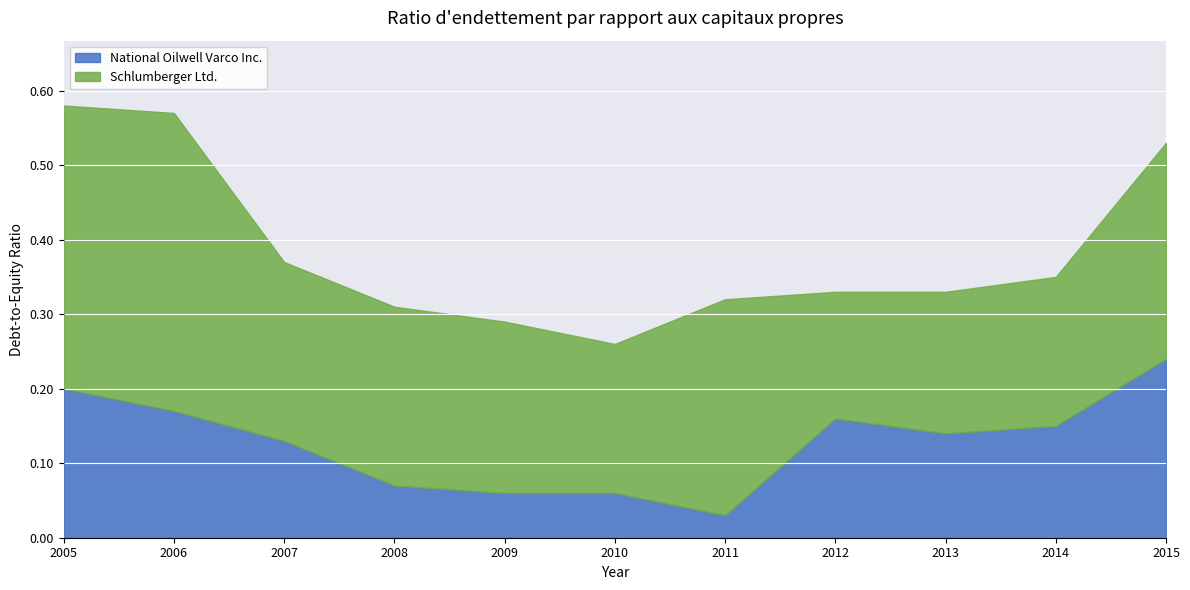

Between 2010 and 2008, which is larger?

2008